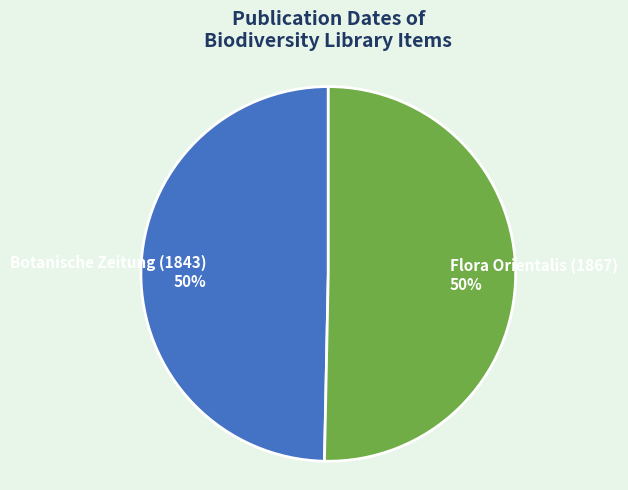

Is the sum of Flora Orientalis (1867) and Botanische Zeitung (1843) greater than half?

Yes